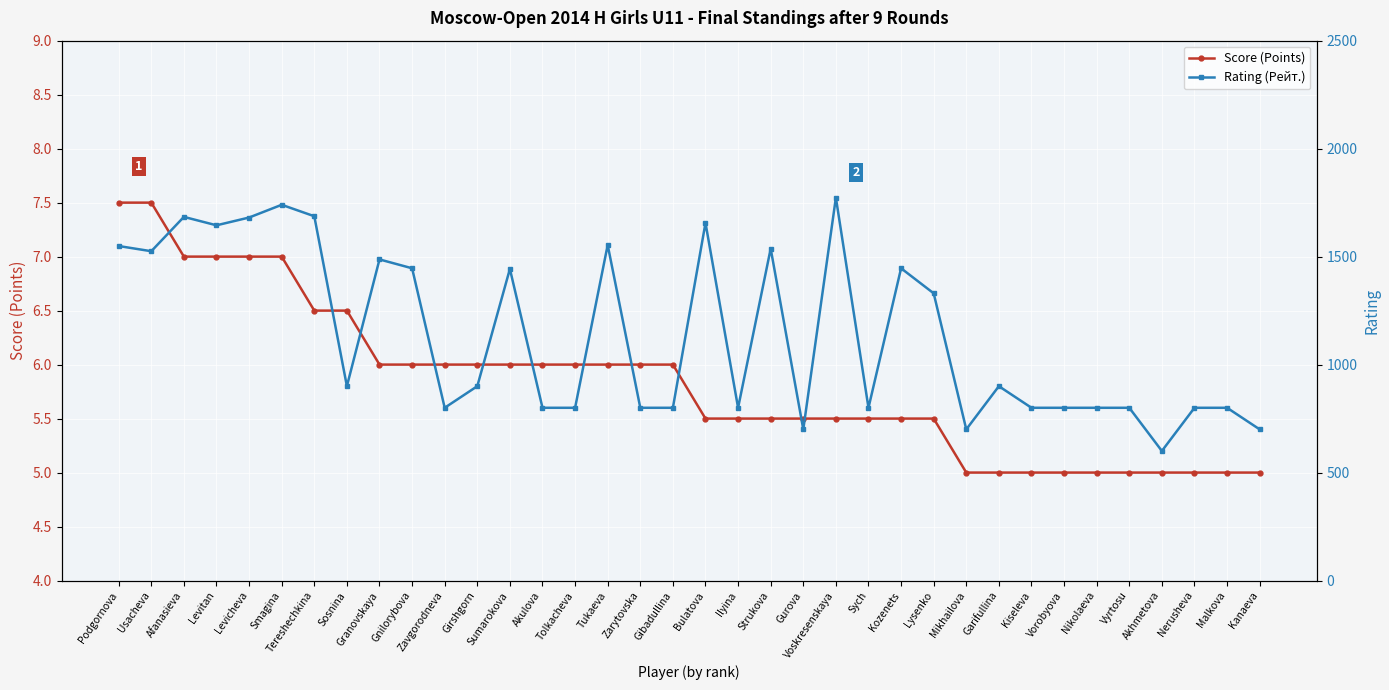

Which has a higher value, Gibadullina or Ilyina?

Gibadullina